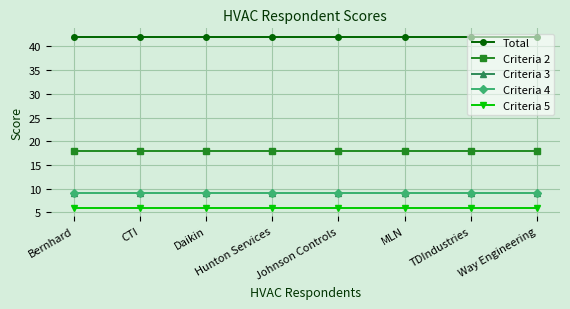

True or false: Total and Criteria 4 intersect in this chart.

False